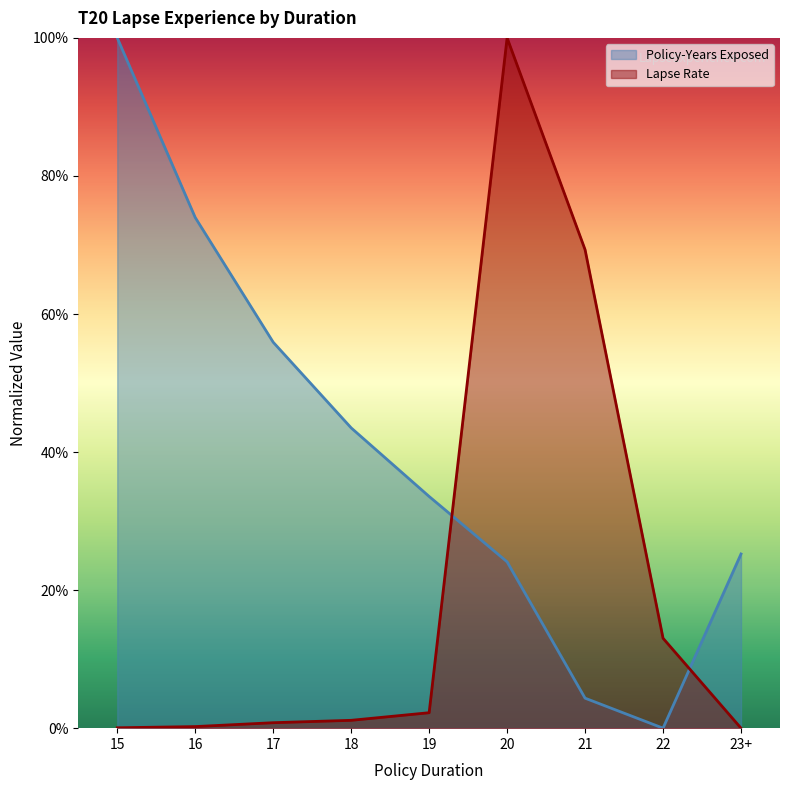

Which category has the lowest value in the Policy-Years Exposed series?

22